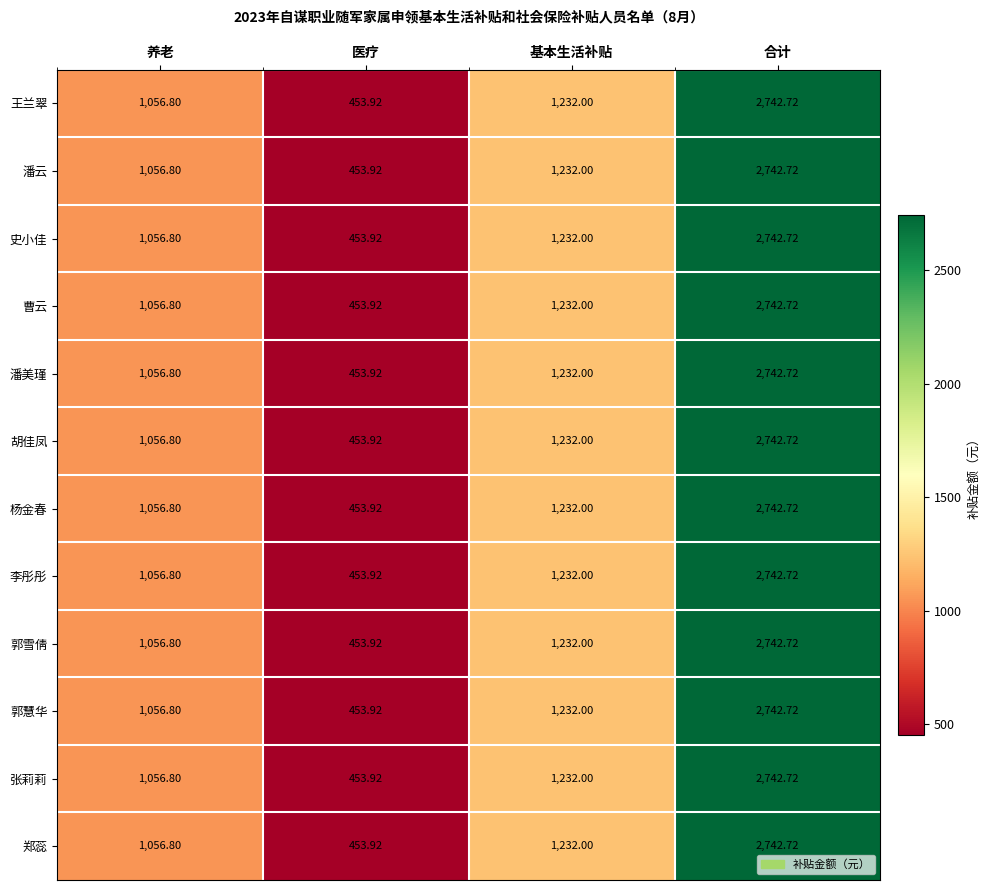

How many values in the 曹云 series are below 1232?

2